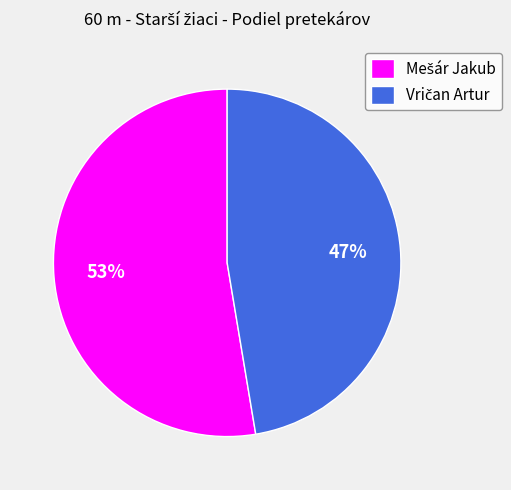

To the nearest percent, what is the average slice percentage?

50%